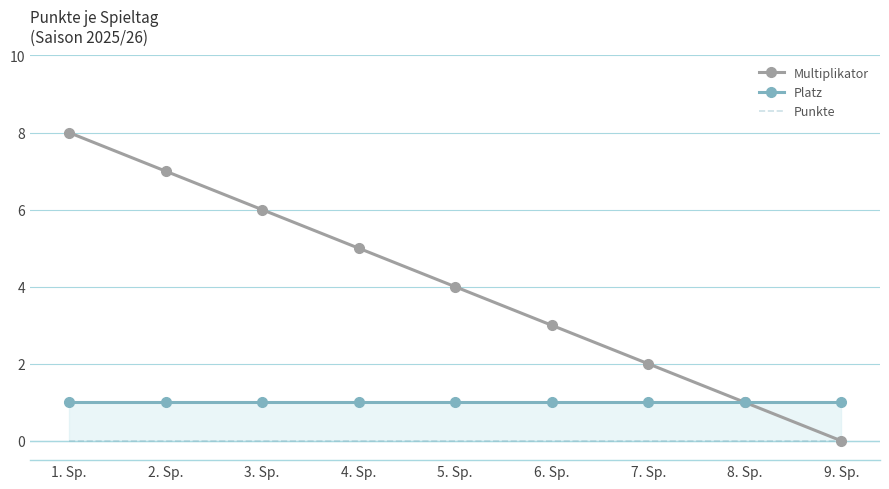

True or false: Platz and Punkte cross at least once.

False